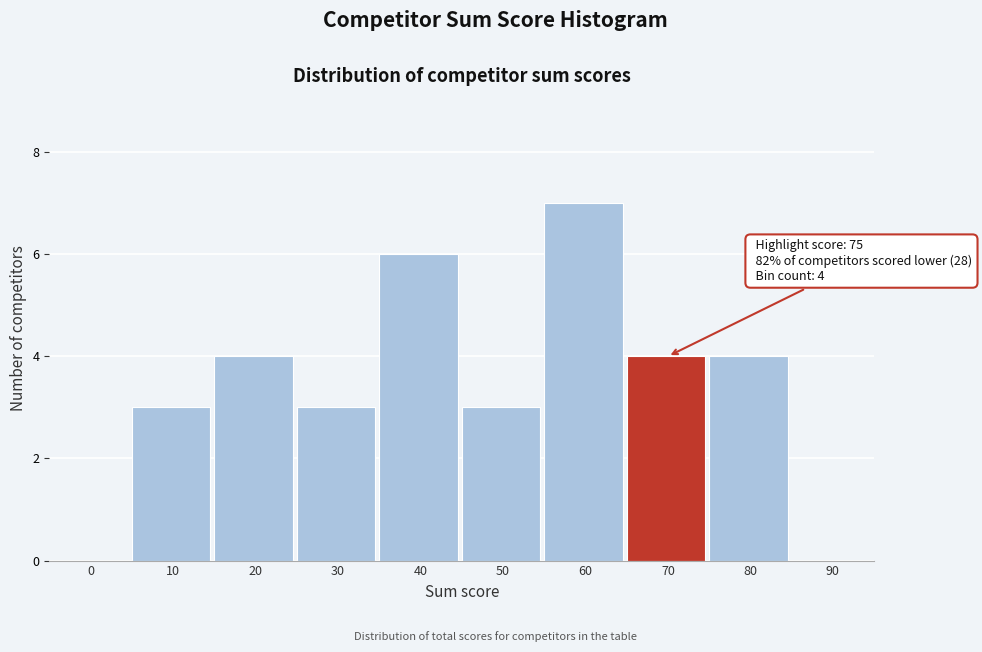

Reading left to right, what are all the values shown in this chart?

0=0	10=3	20=4	30=3	40=6	50=3	60=7	70=4	80=4	90=0